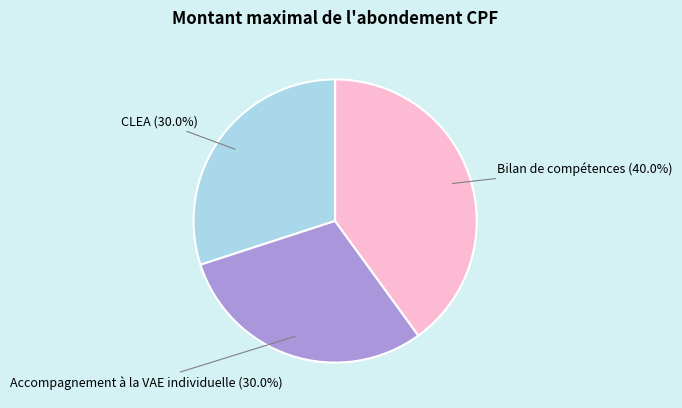

Between Bilan de compétences and Accompagnement à la VAE individuelle, which is larger?

Bilan de compétences